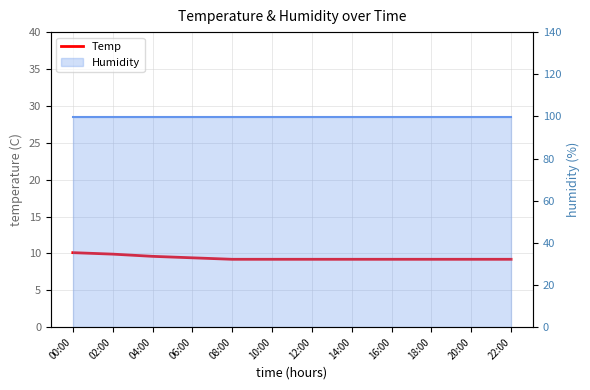

What is the difference between the values at 10:00 and 00:00?

0.9